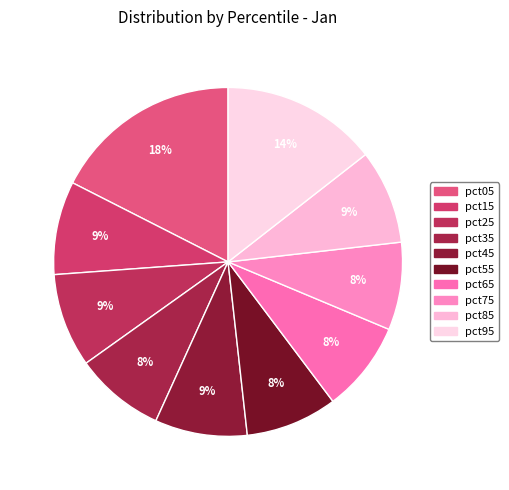

What percentage is NOT represented by pct75?

91.9%